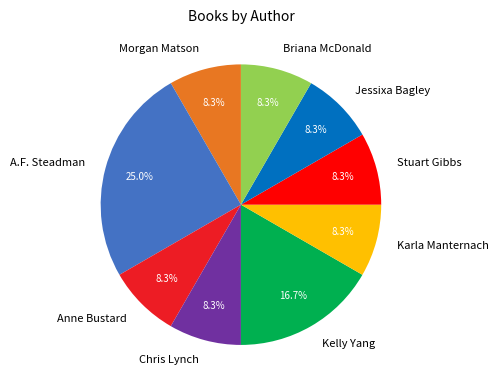

Count the number of slices in the pie.

9